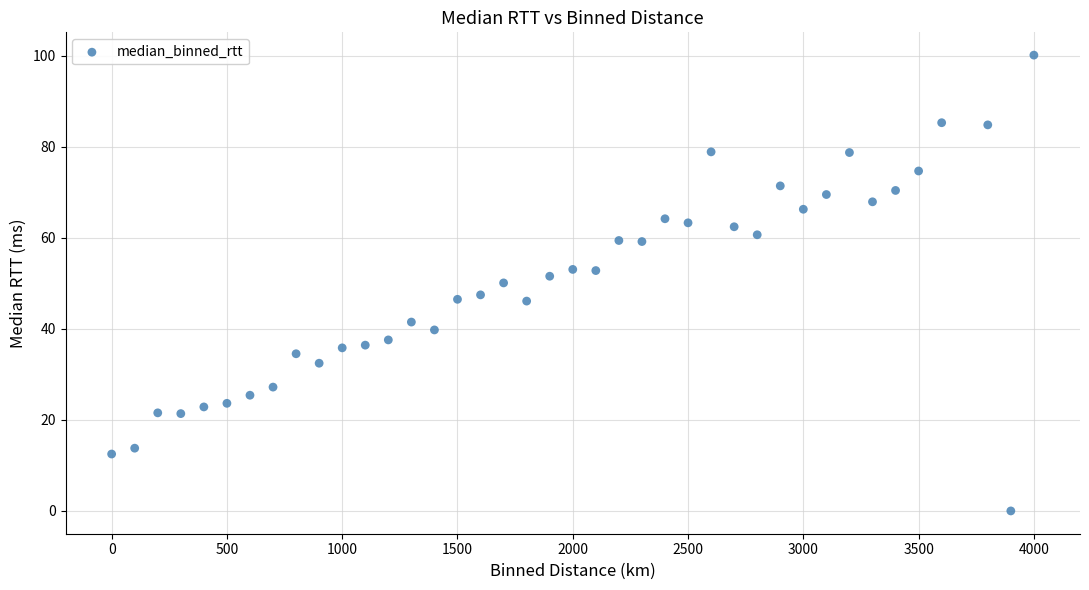

What is the range of Y values (max minus min)?

100.2